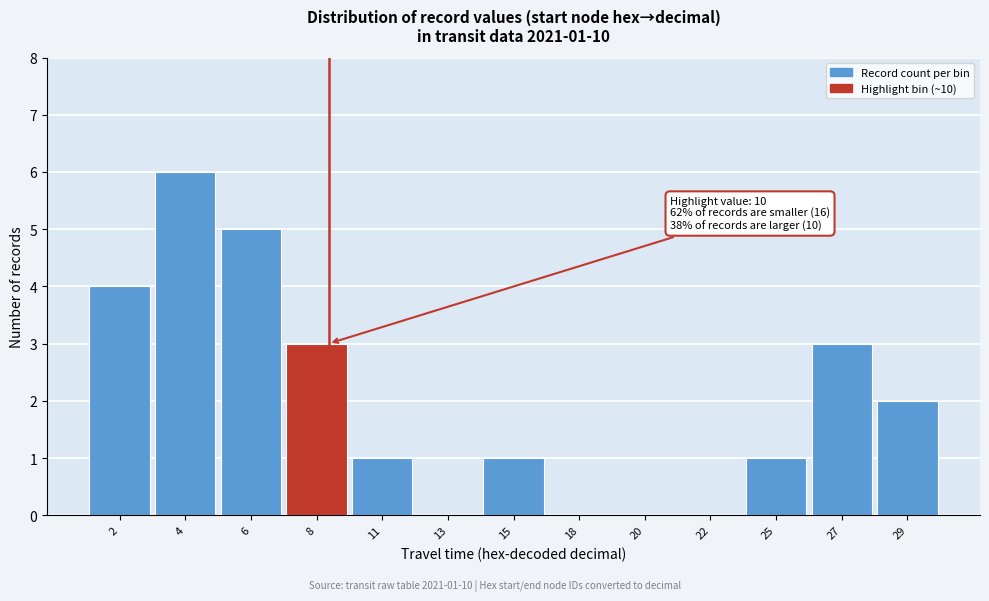

Reading left to right, transcribe all the data shown in this chart.

2=4	4=6	6=5	8=3	11=1	13=0	15=1	18=0	20=0	22=0	25=1	27=3	29=2